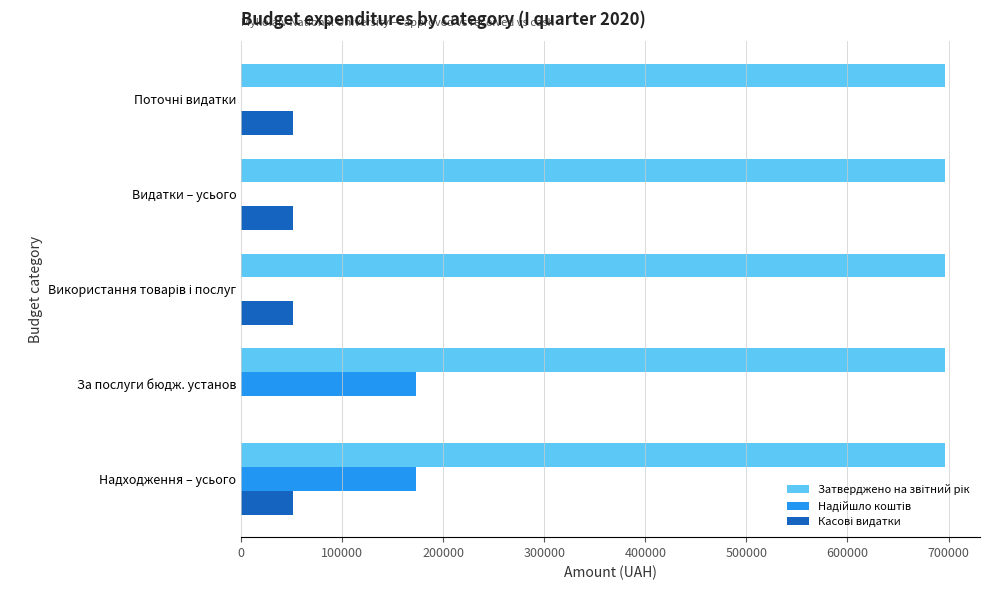

At which category is the sum across all series the highest?

Надходження – усього